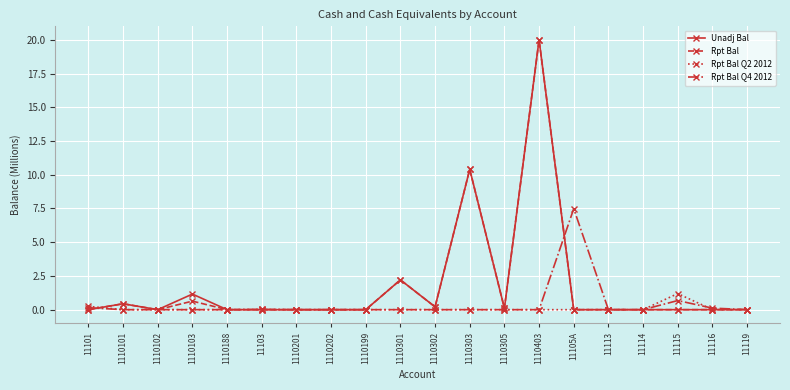

What is the greatest value displayed?

20.0